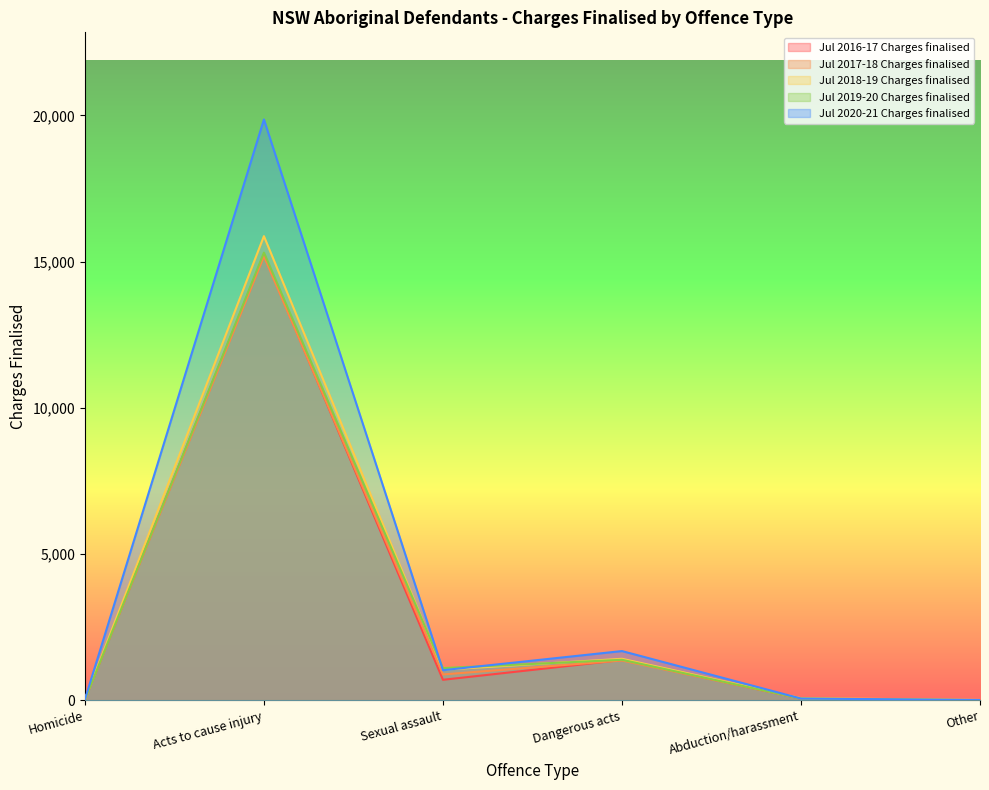

How many values in the Jul 2018-19 Charges finalised series exceed 1053?

2